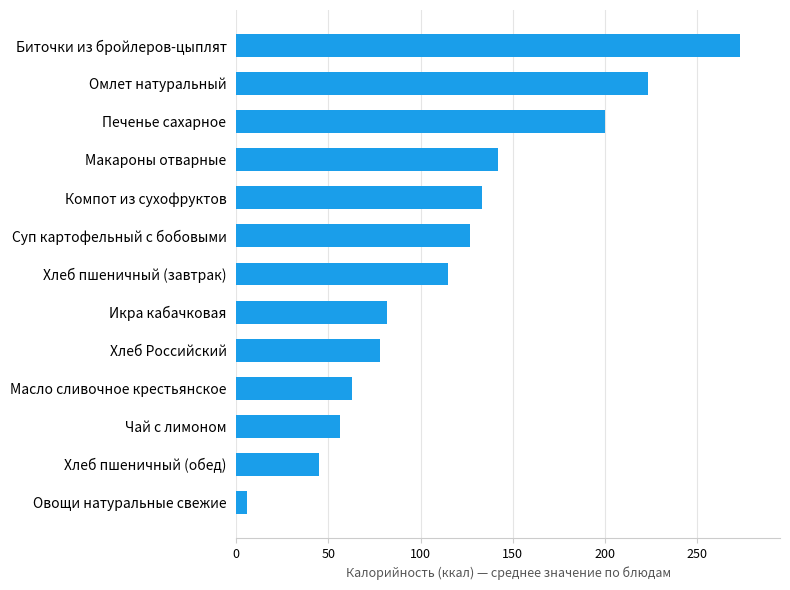

The chart shows a value of 82 at Икра кабачковая. True or false?

True